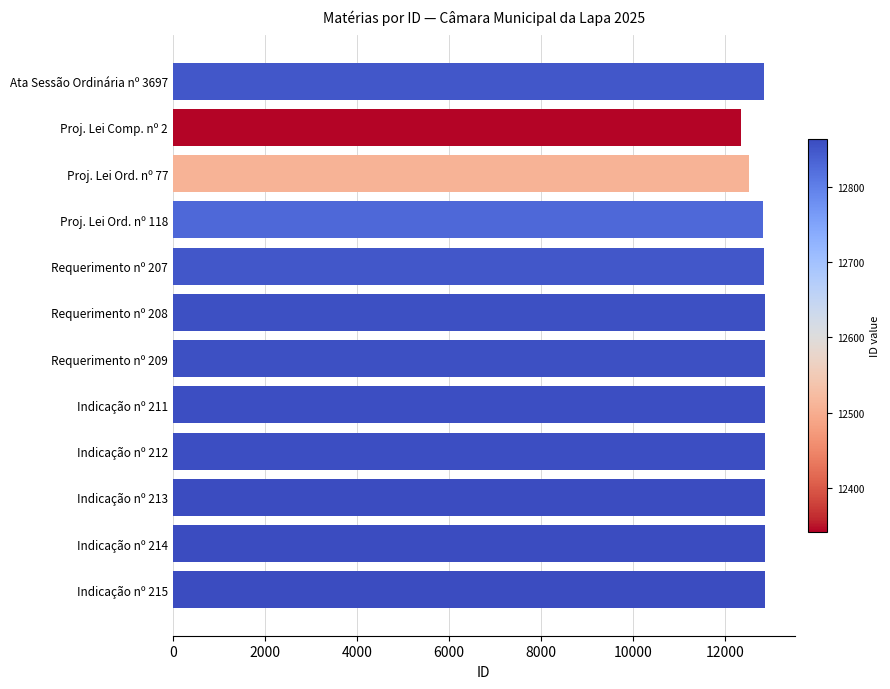

What is the average value?

12784